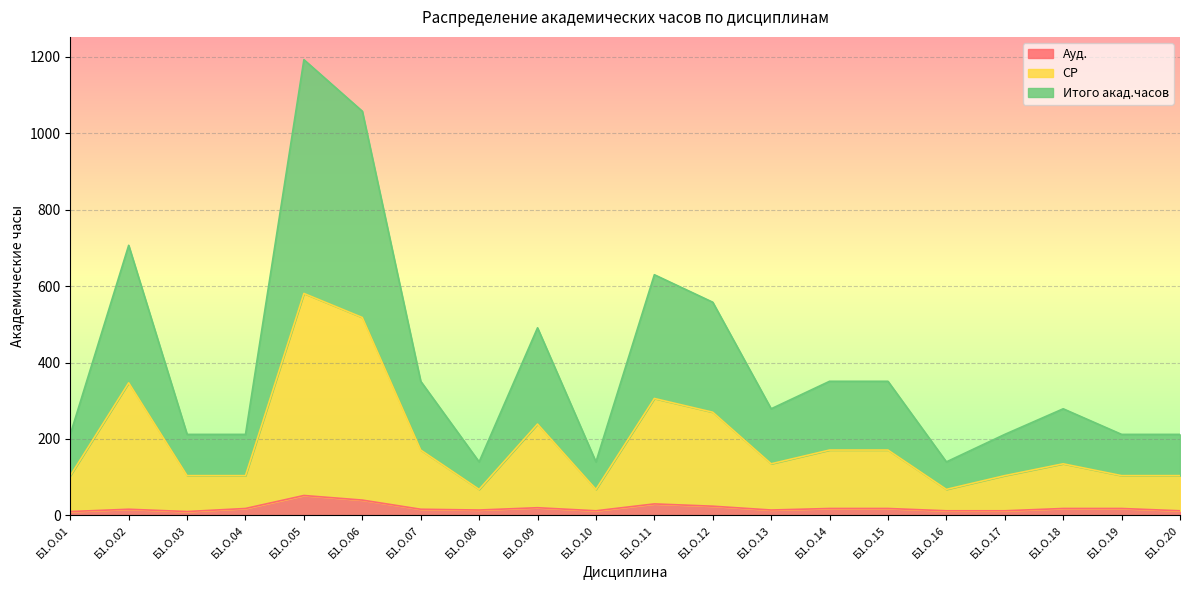

Is it true that Итого акад.часов equals 35 at Б1.О.08?

False